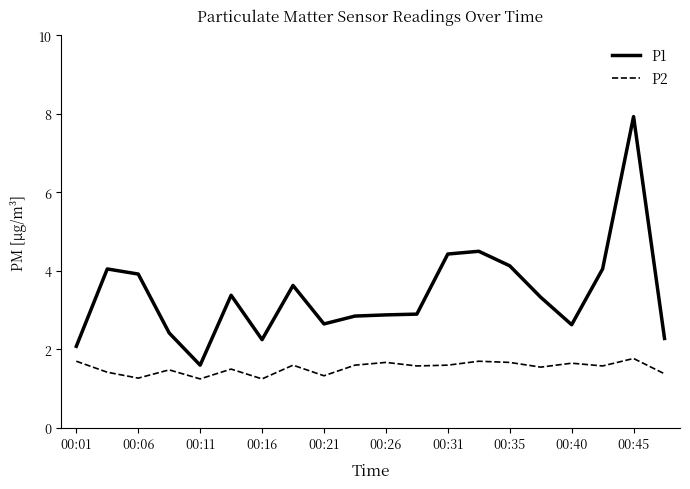

What is the difference between the maximum and minimum values in the P2 series?

0.5